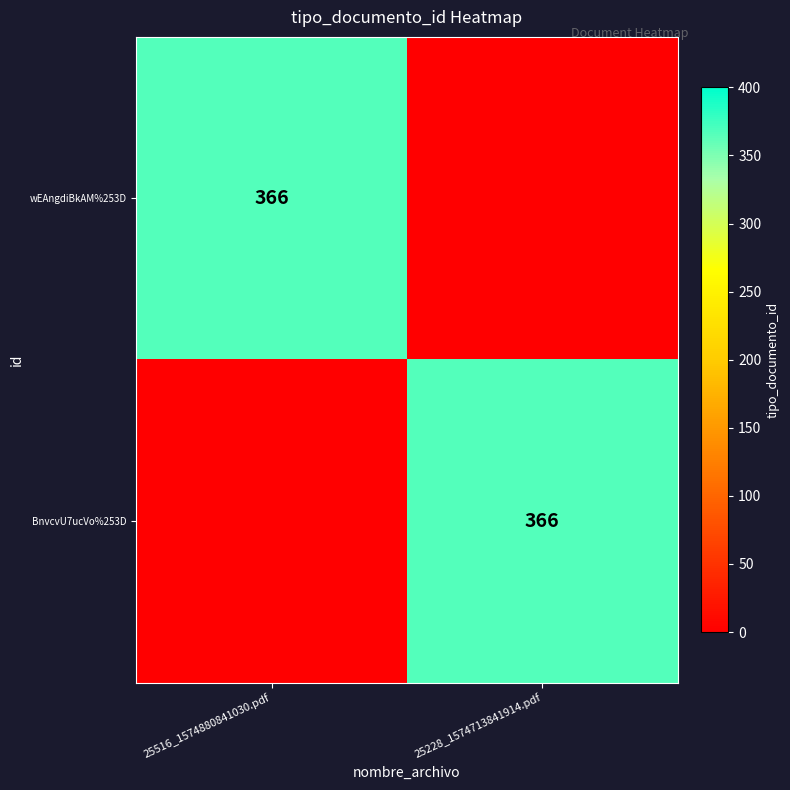

Which label corresponds to the largest value in the chart?

25516_1574880841030.pdf